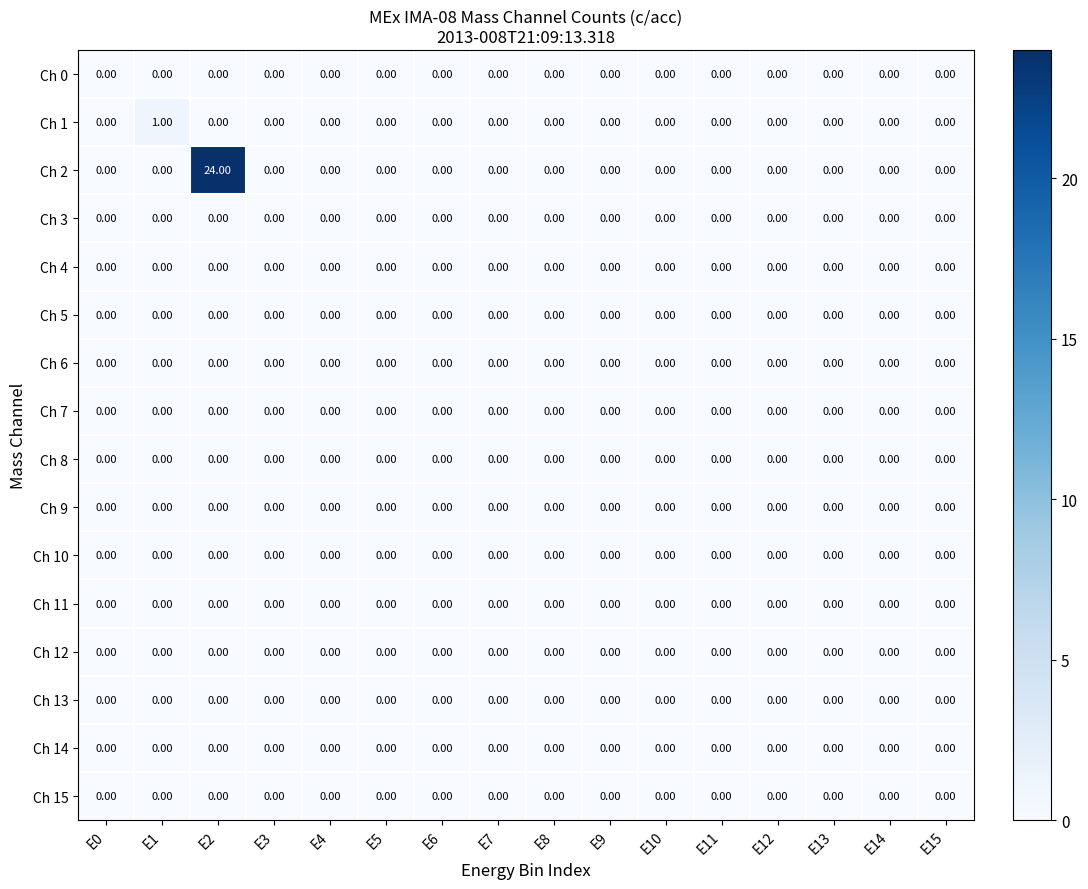

Which series has the largest range (max minus min)?

Ch 2